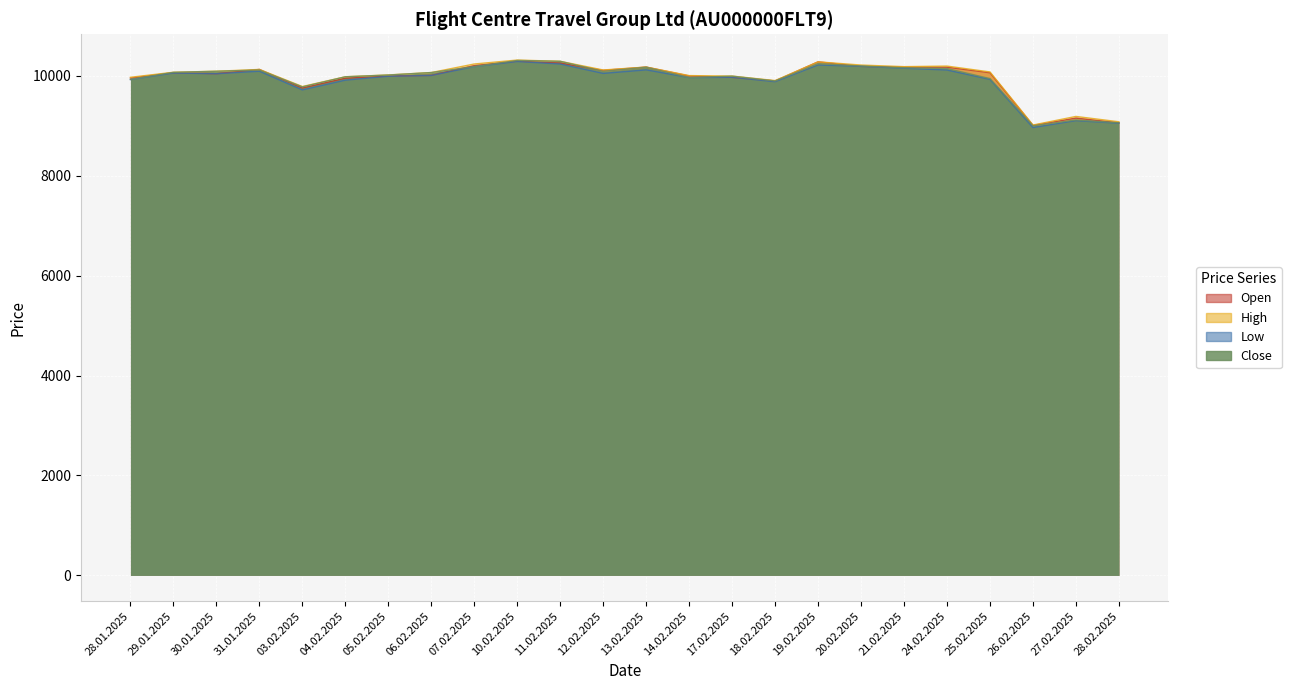

What are all the series names shown in the legend?

Open, High, Low, Close